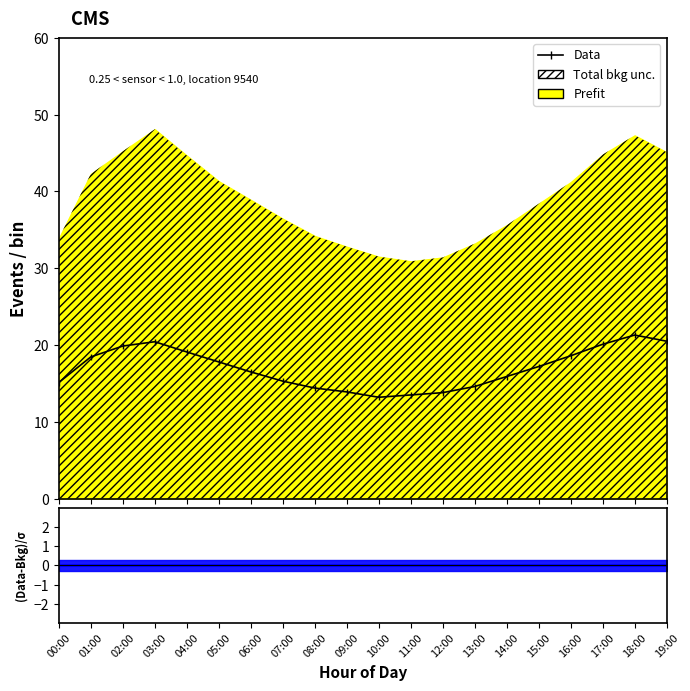

List the labels in order of value, smallest first.

10:00, 11:00, 12:00, 09:00, 08:00, 13:00, 00:00, 07:00, 14:00, 06:00, 15:00, 05:00, 01:00, 16:00, 04:00, 02:00, 17:00, 03:00, 19:00, 18:00